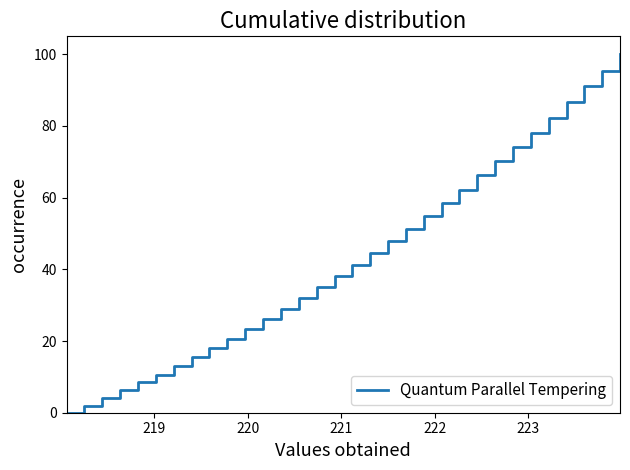

What is the maximum value shown in the chart?

100.0